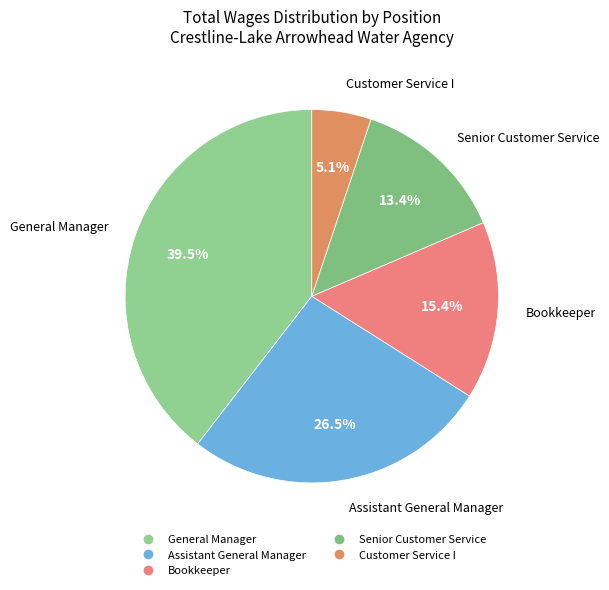

Is the sum of General Manager and Senior Customer Service greater than half?

Yes